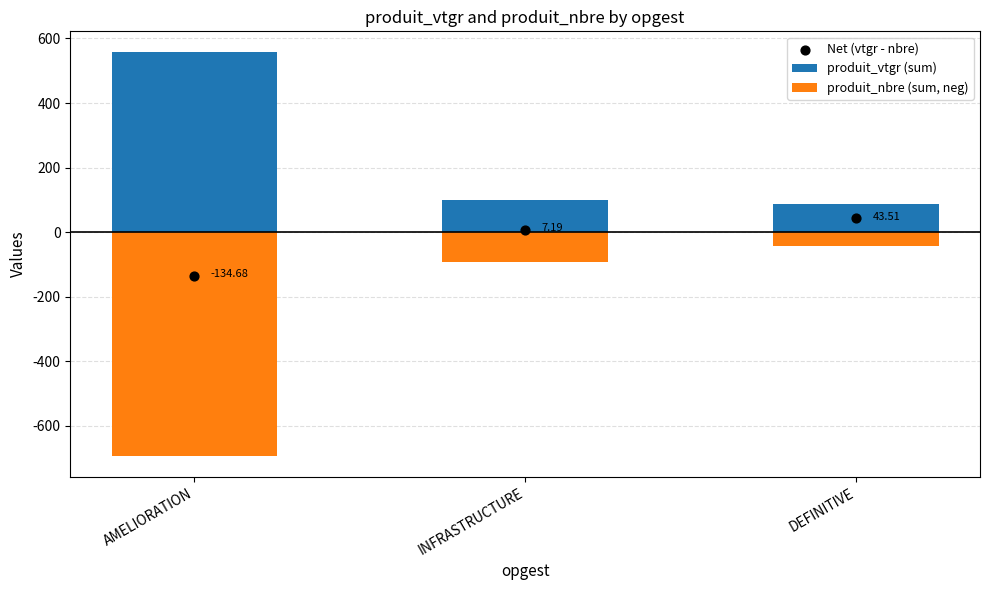

Which series reaches the maximum Y coordinate?

produit_vtgr (sum)